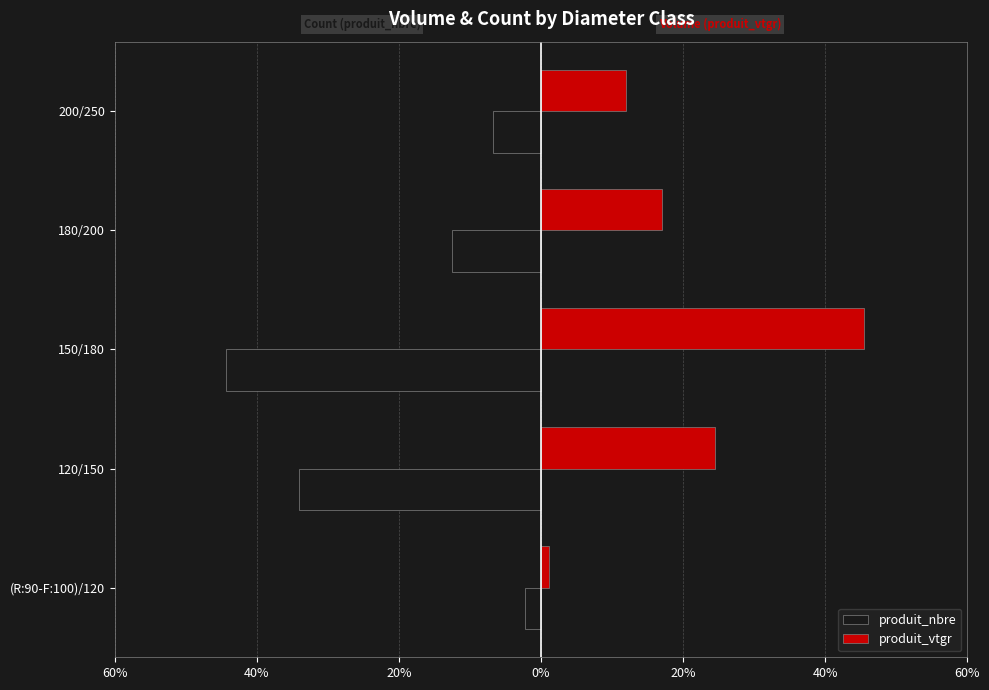

What are all the series names shown in the legend?

produit_nbre, produit_vtgr